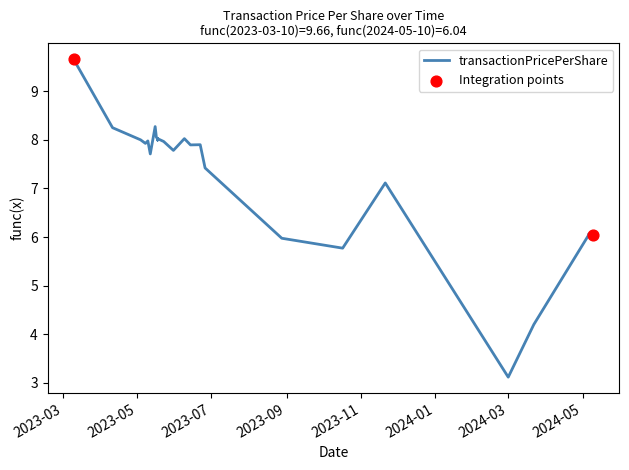

Which has a higher value, 2024-03-01 or 2023-05-18?

2023-05-18